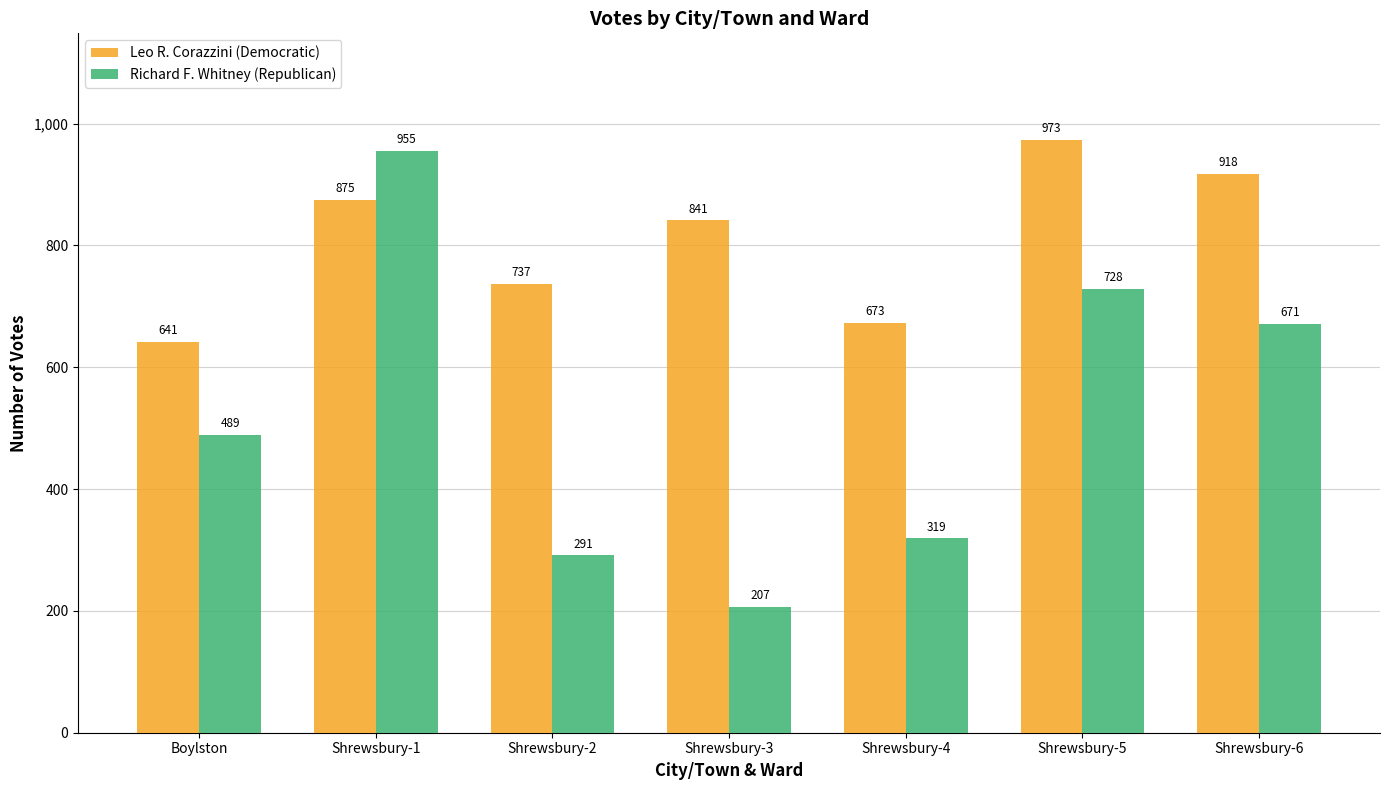

What is the difference between the highest and lowest values at Shrewsbury-4?

354